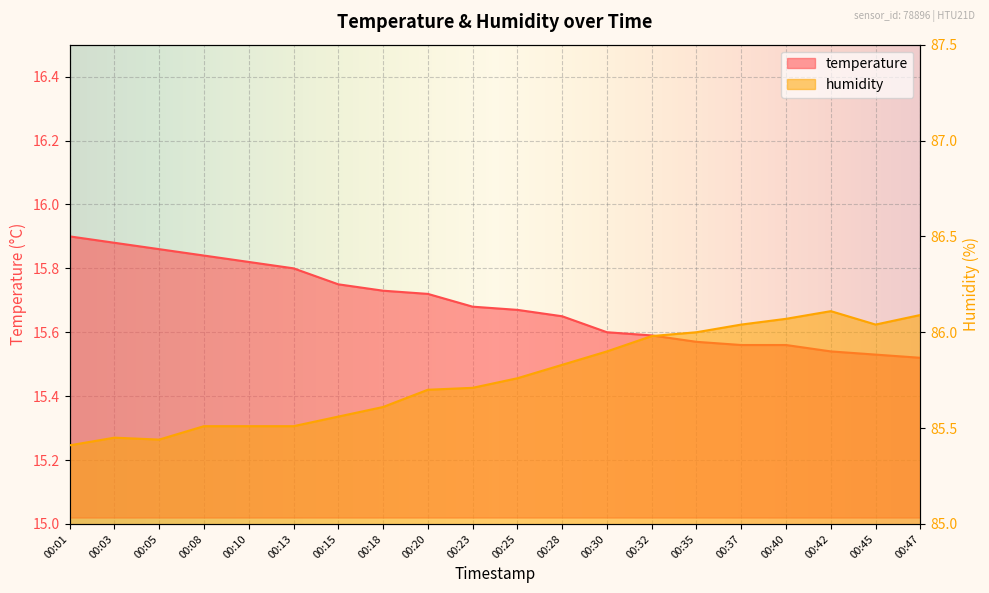

At how many categories does at least one series exceed 65?

20